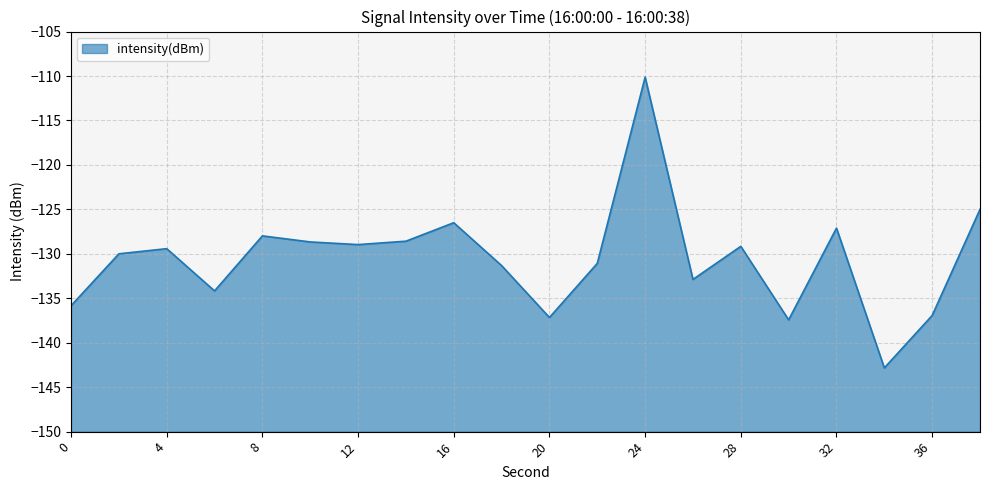

What is the value of the 7th point from the left?

-129.0